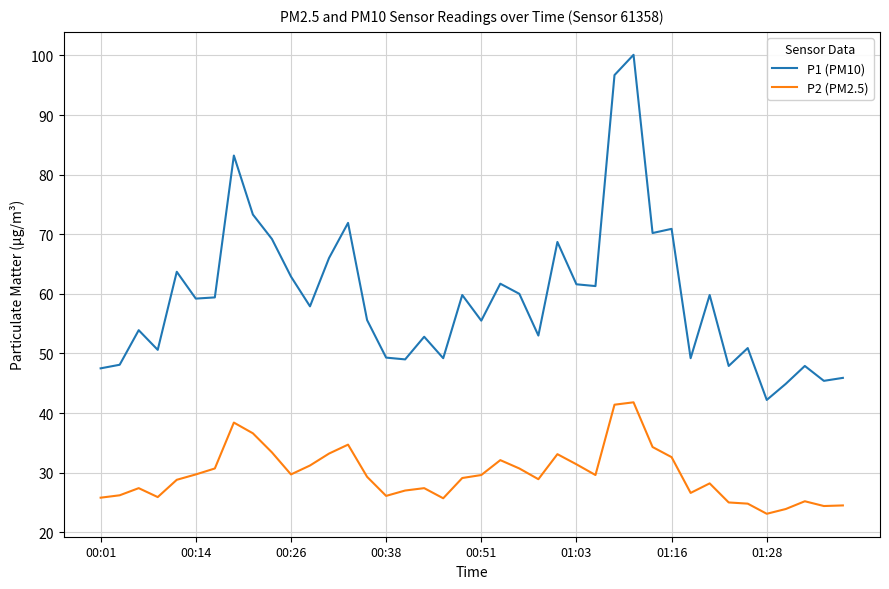

List the series in order of their peak value, highest first.

P1 (PM10), P2 (PM2.5)